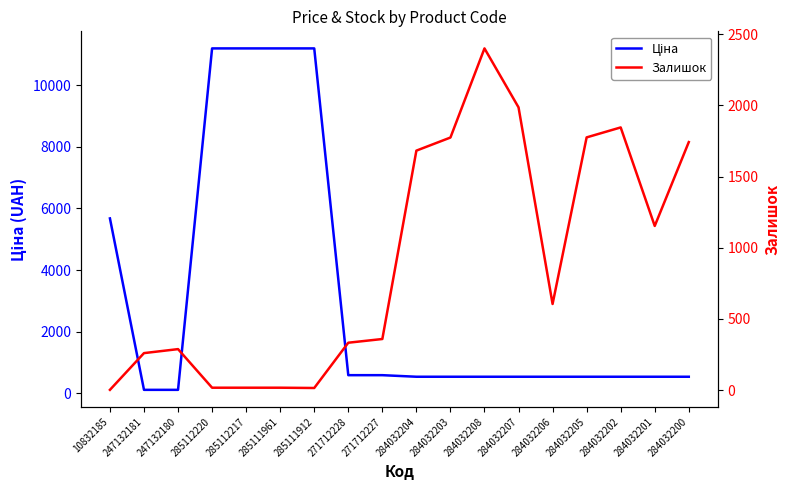

What is the value of the Залишок point at the 2nd from the left?

260.0